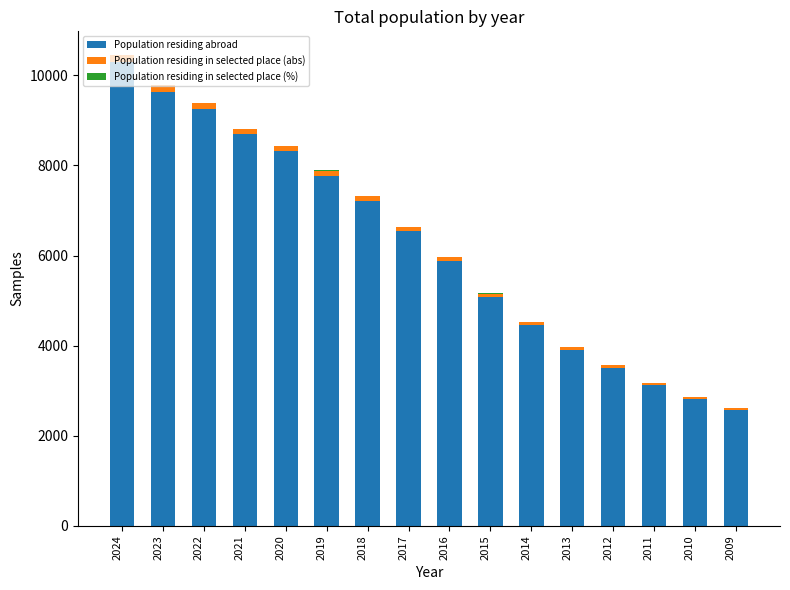

At which label does Population residing abroad reach its peak?

2024